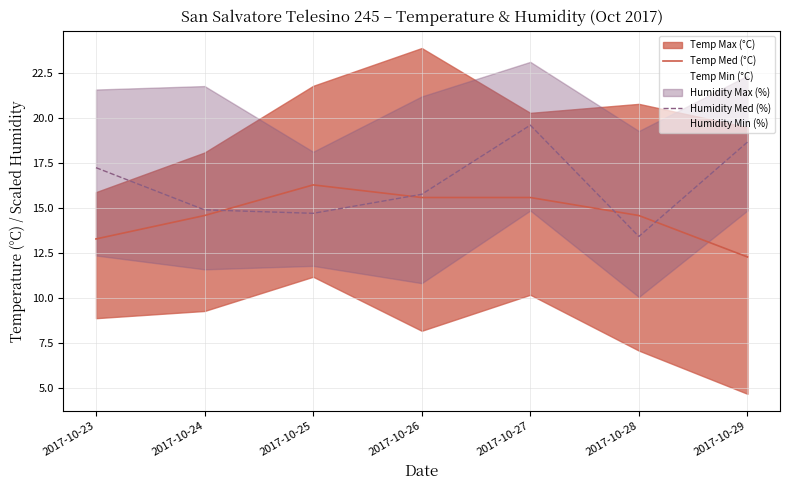

Reading left to right, extract all data points from this chart.

Temp Med (°C): 2017-10-23=13.3	2017-10-24=14.6	2017-10-25=16.3	2017-10-26=15.6	2017-10-27=15.6	2017-10-28=14.6	2017-10-29=12.3
Humidity Med (%): 2017-10-23=17.3	2017-10-24=14.9	2017-10-25=14.7	2017-10-26=15.8	2017-10-27=19.6	2017-10-28=13.4	2017-10-29=18.7